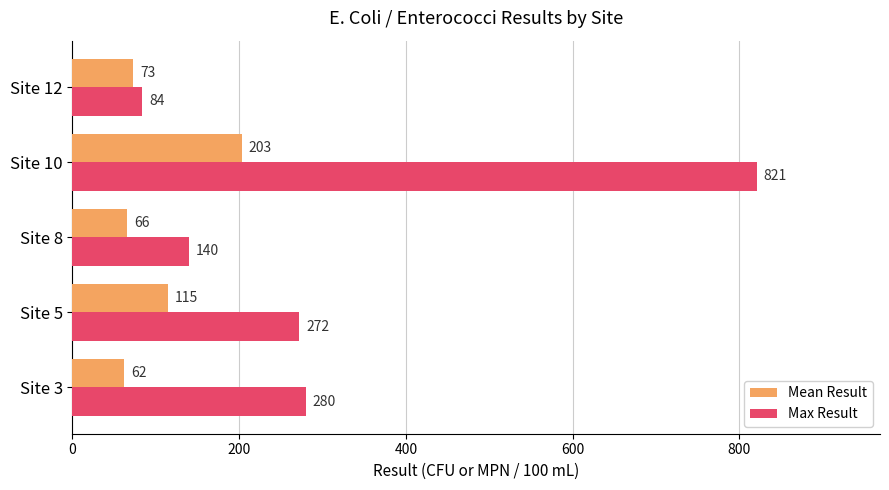

What are all the series names shown in the legend?

Mean Result, Max Result